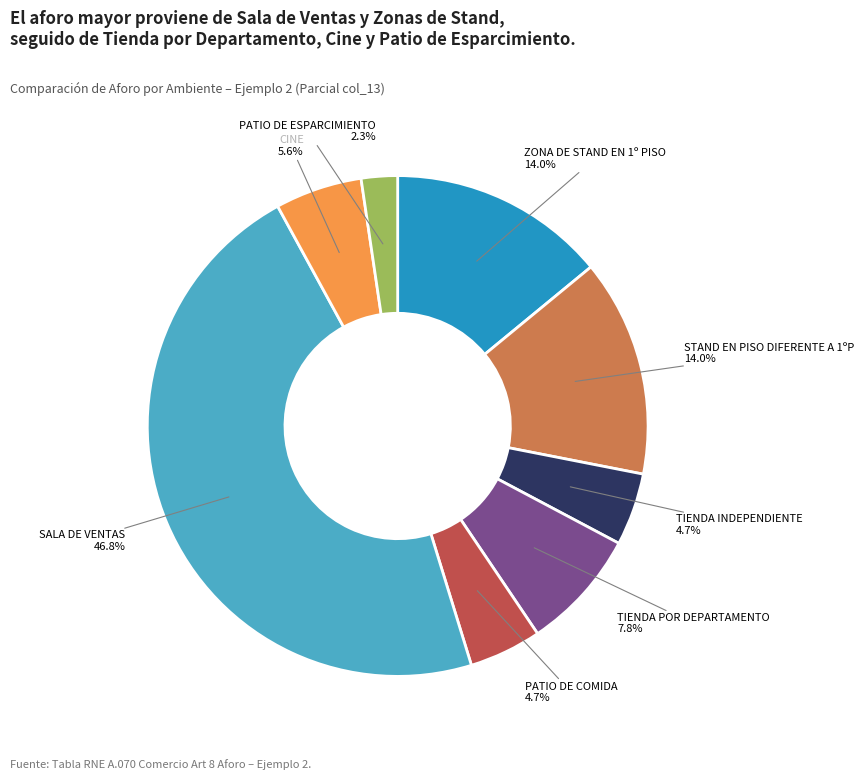

To the nearest percent, what percentage of the pie is SALA DE VENTAS?

47%